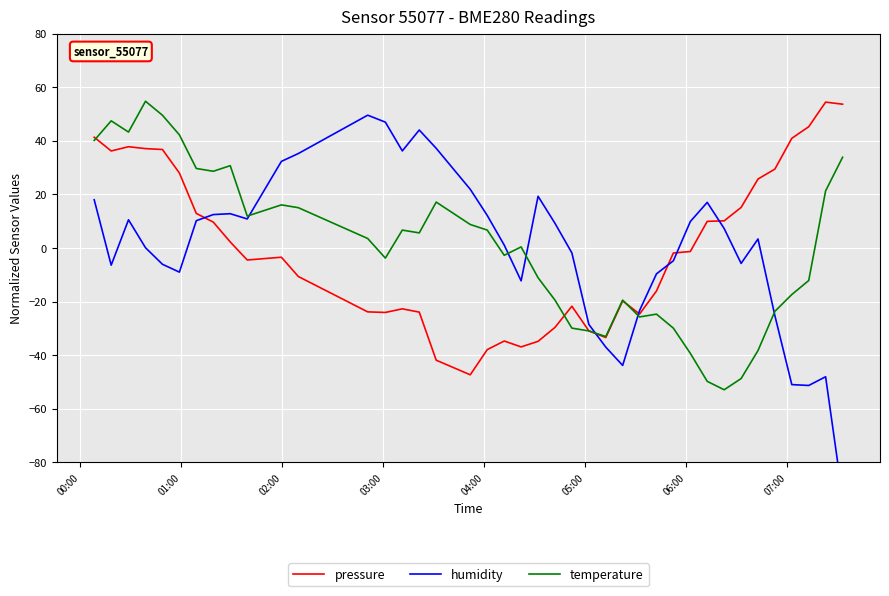

What is the highest value of the pressure series?

54.4